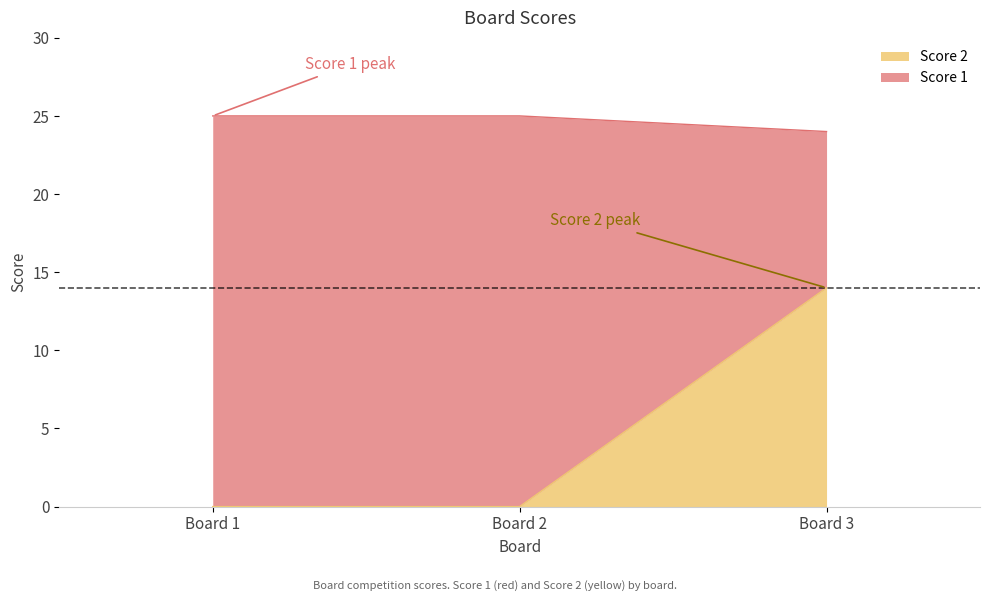

Reading left to right, what are the values for Score 2?

0	0	14